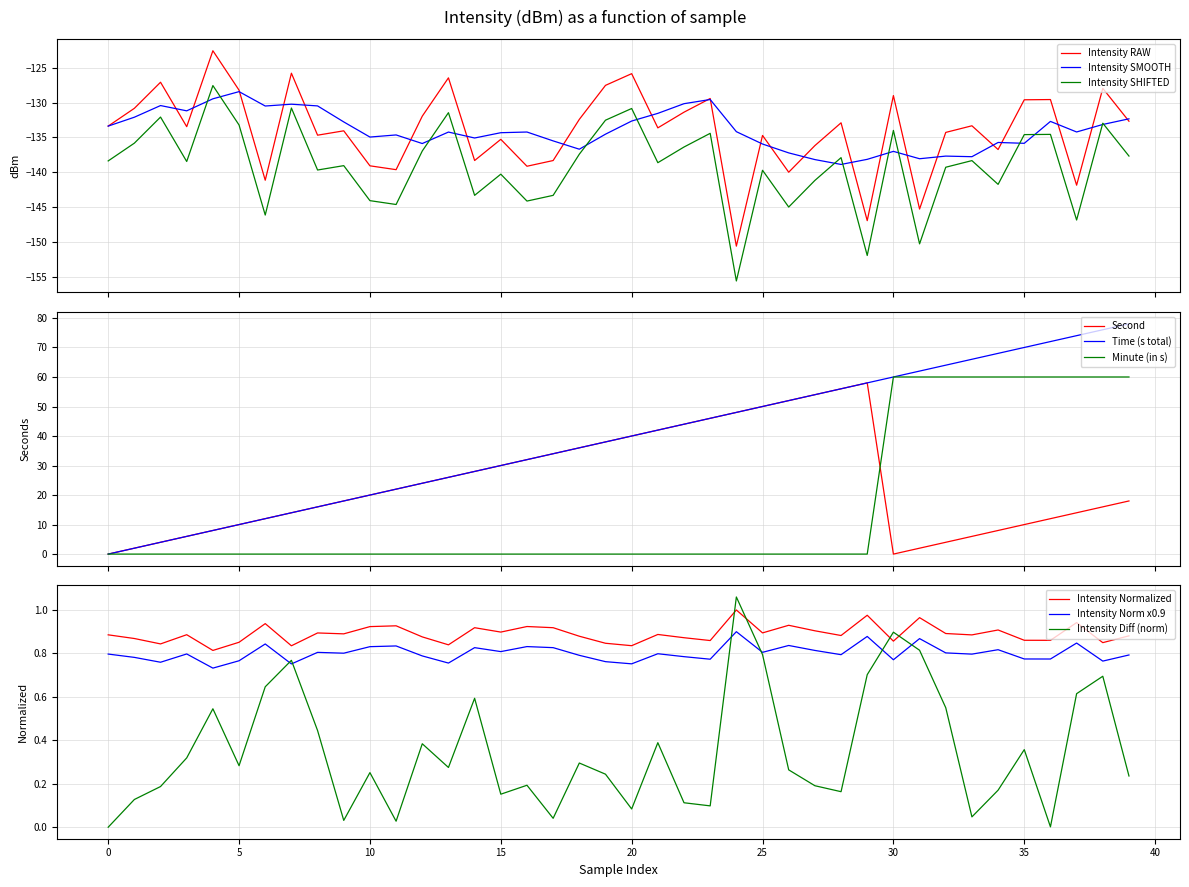

True or false: intensity and second intersect in this chart.

False